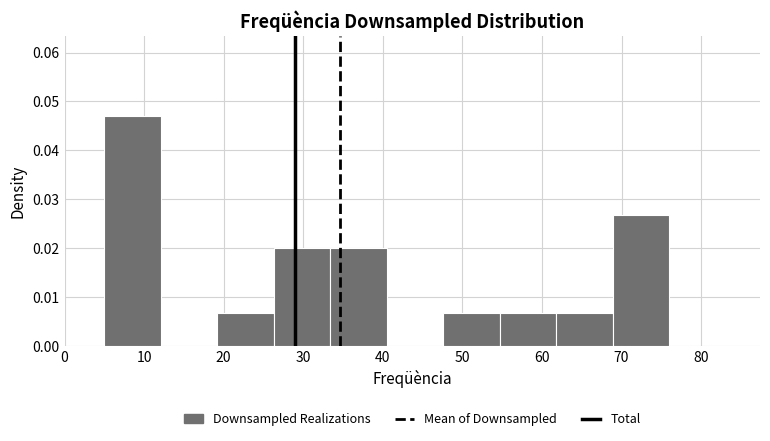

Which range on the x-axis has the tallest bar?

5.0 to 12.1